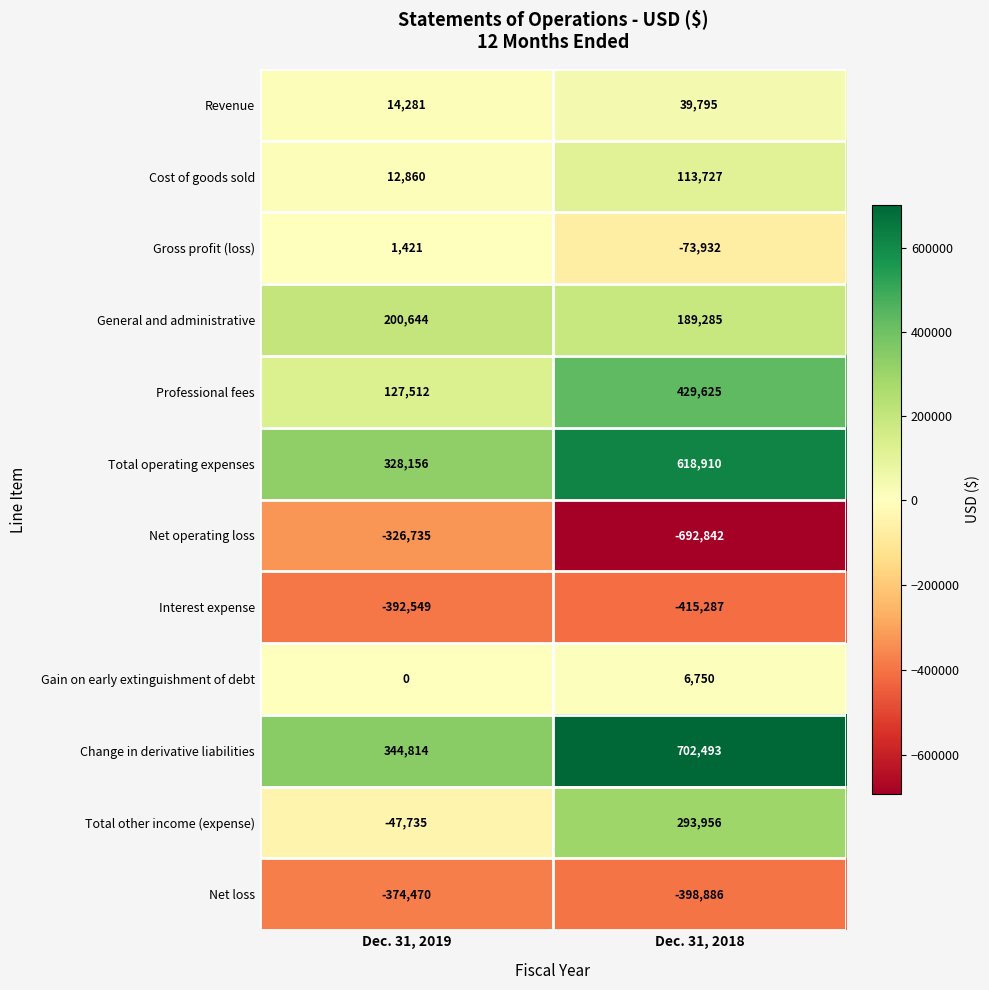

List the labels in order of Interest expense value, largest first.

Dec. 31, 2019, Dec. 31, 2018